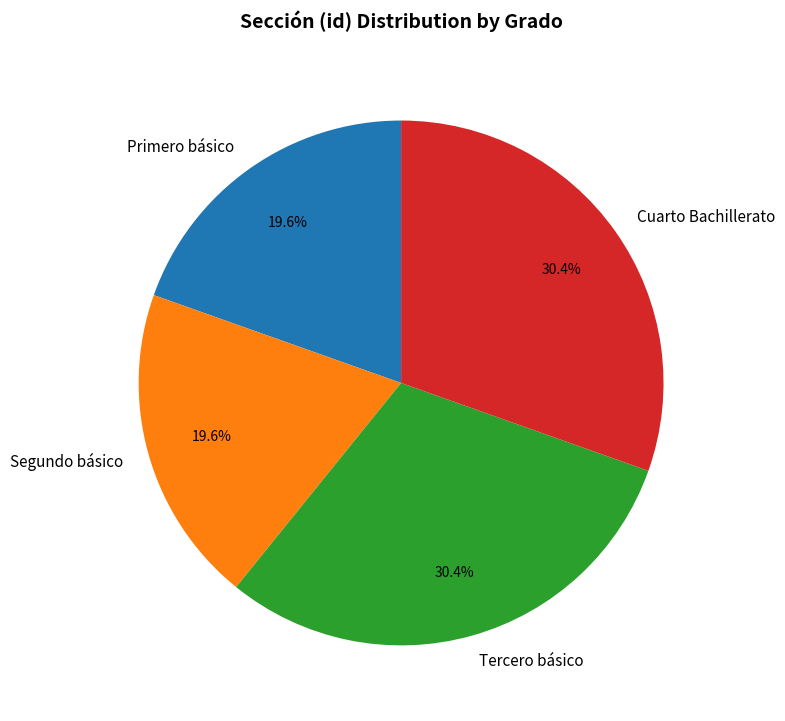

Is there a majority slice in this chart?

No